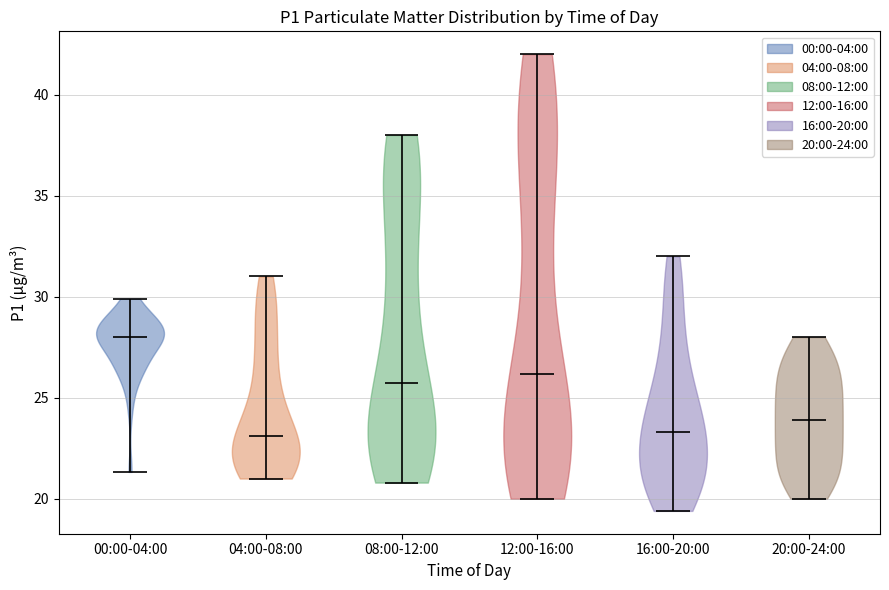

Where does the median line of the violin for 04:00-08:00 sit on the y-axis? The values are not printed on the chart, so give them approximately, as read against the axis.

23.0